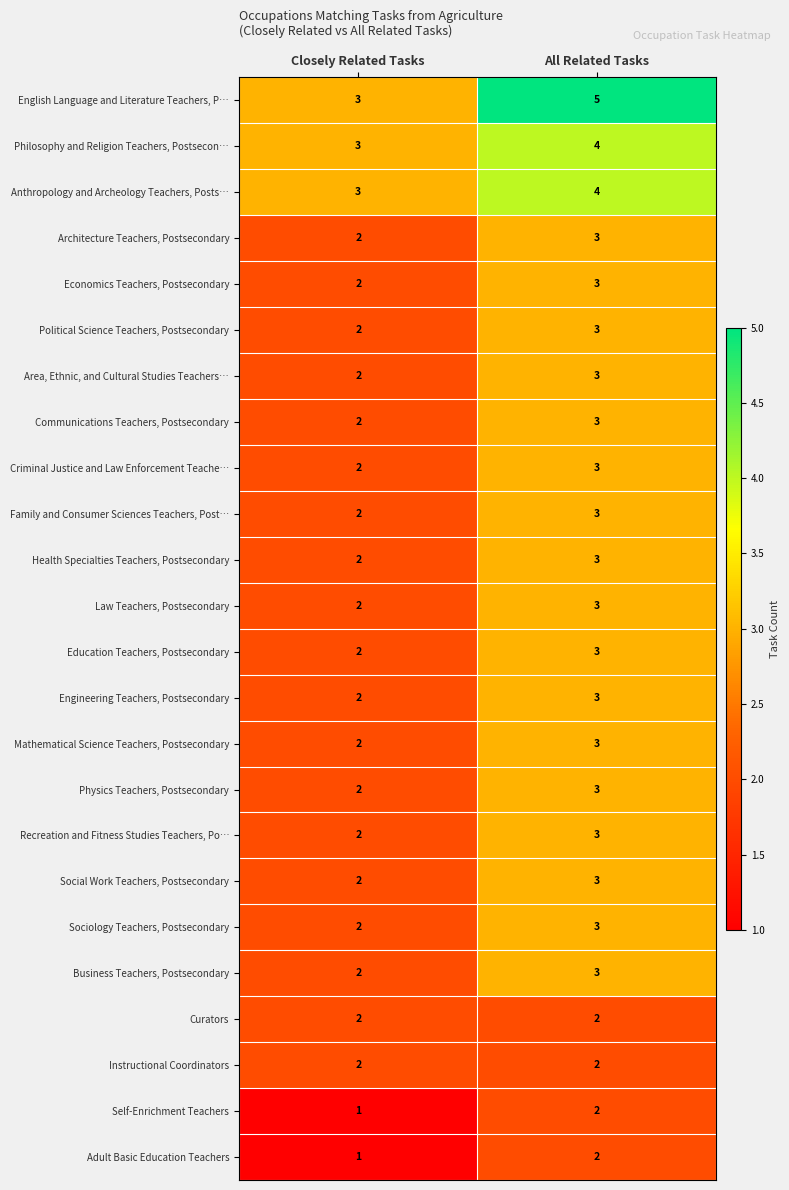

What is the sum of all Family and Consumer Sciences Teachers, Post… values?

5